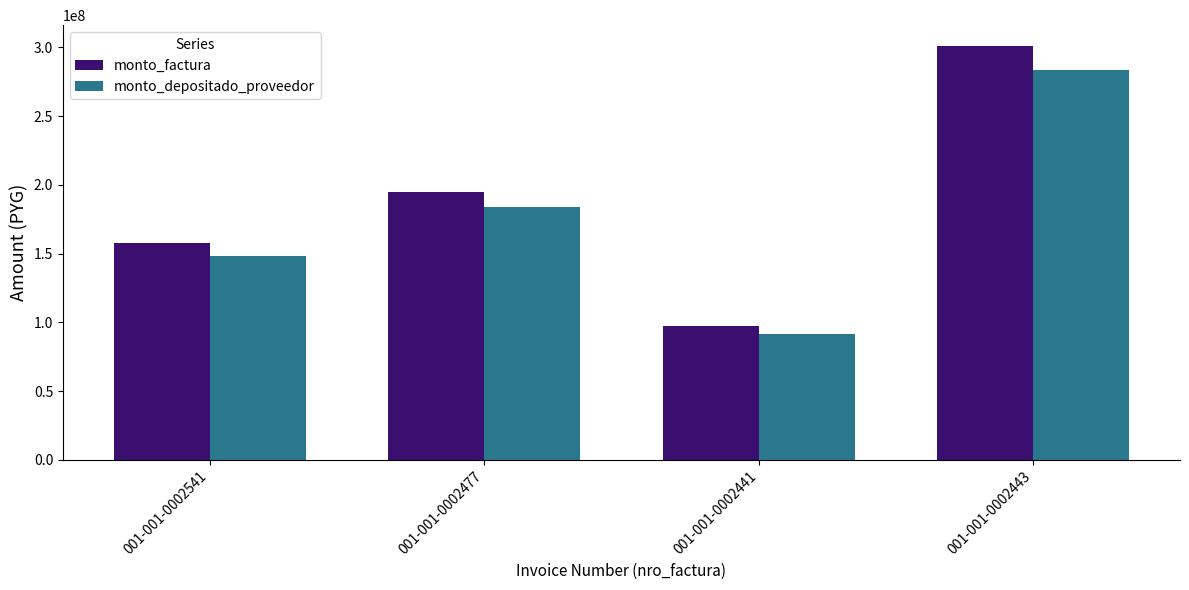

Reading right to left, extract all data points from this chart.

monto_factura: 001-001-0002443=301100000	001-001-0002441=97600000	001-001-0002477=195200000	001-001-0002541=157950000
monto_depositado_proveedor: 001-001-0002443=283348786	001-001-0002441=91846038	001-001-0002477=183692073	001-001-0002541=148638129